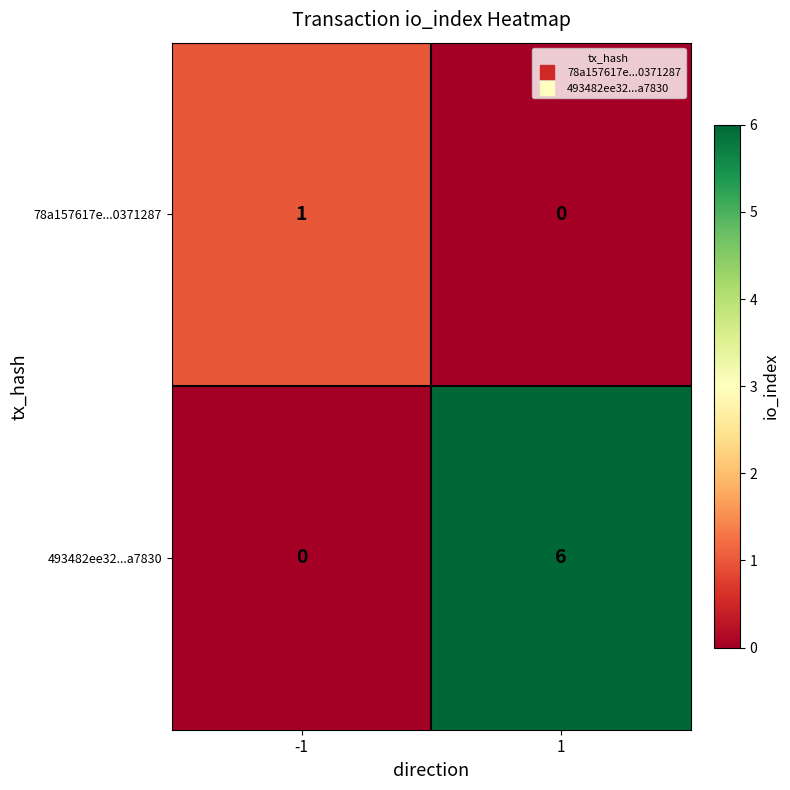

Rank the series by their maximum value, from highest to lowest.

493482ee32...a7830, 78a157617e...0371287